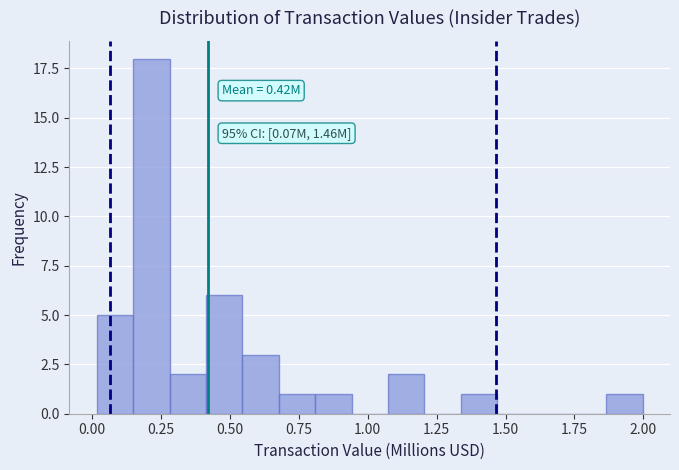

Read against the x-axis, roughly where is the centre of the tallest bar?

0.20